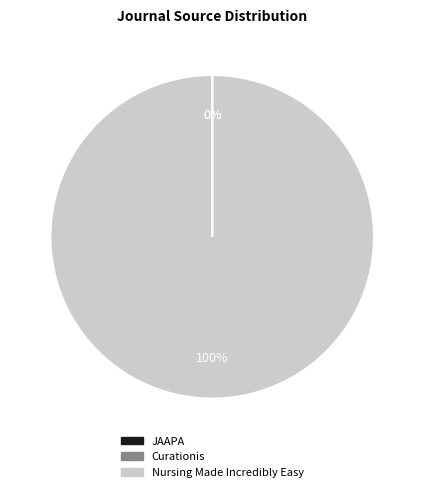

Which slice is the largest?

Nursing Made Incredibly Easy